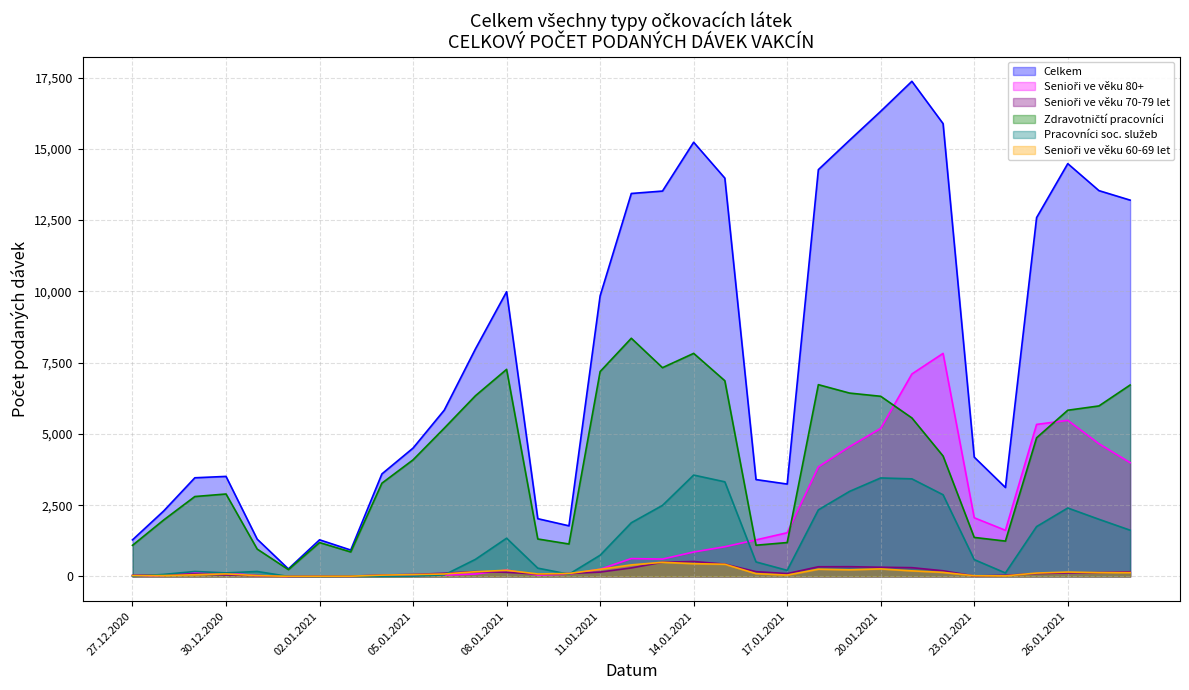

Is the value of Senioři ve věku 60-69 let at 30.12.2020 greater than the value of Celkem at 25.01.2021?

No